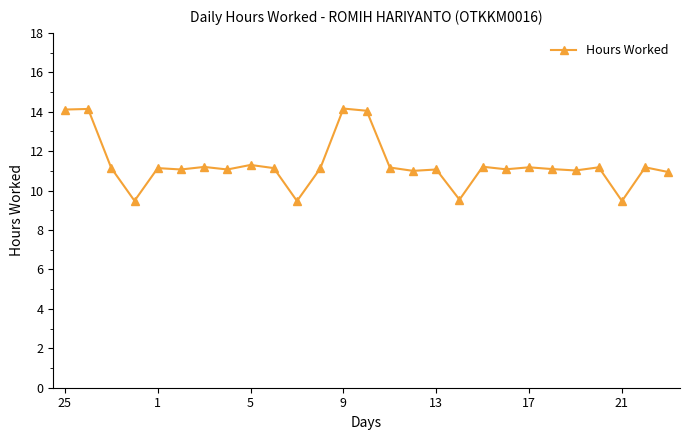

What is the difference between the maximum and minimum values?

4.7